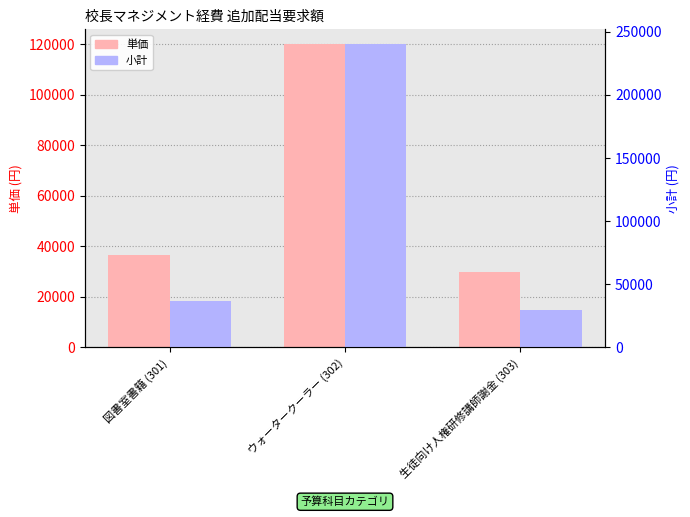

What is the label of the 2nd bar from the left?

ウォータークーラー (302)